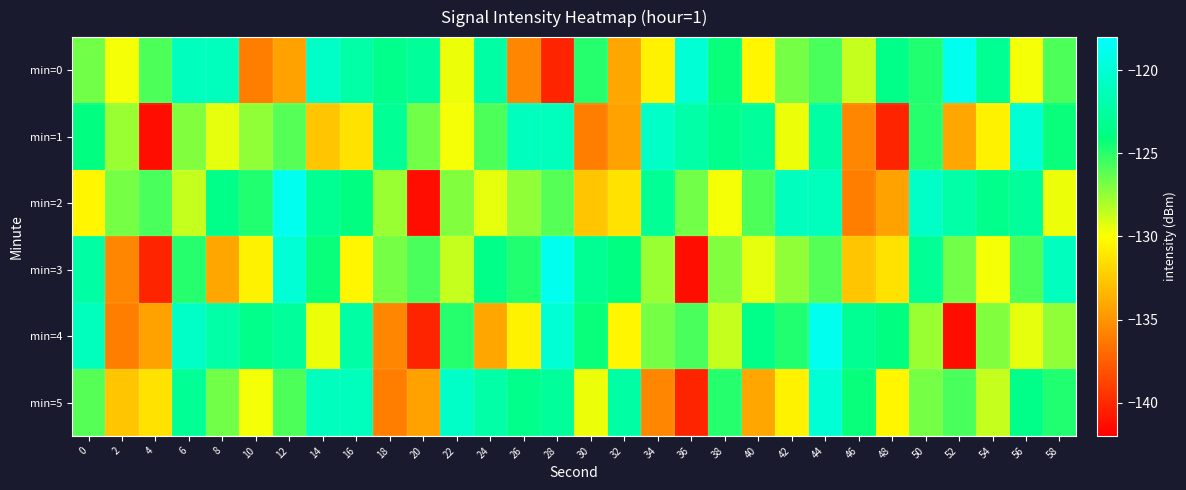

Which has a higher value, 12 or 10?

12